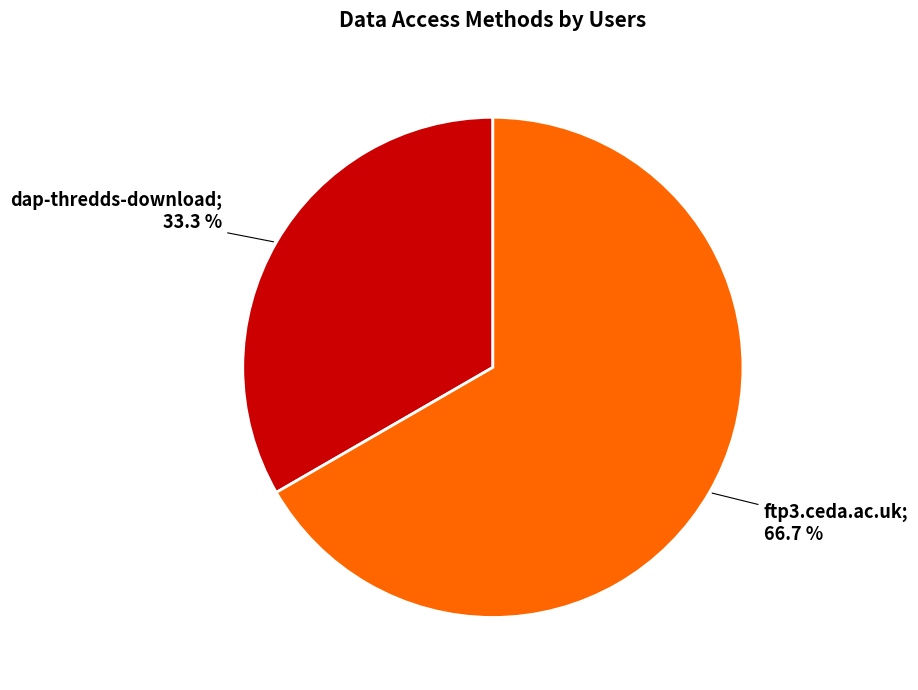

Does any single category account for the majority?

Yes